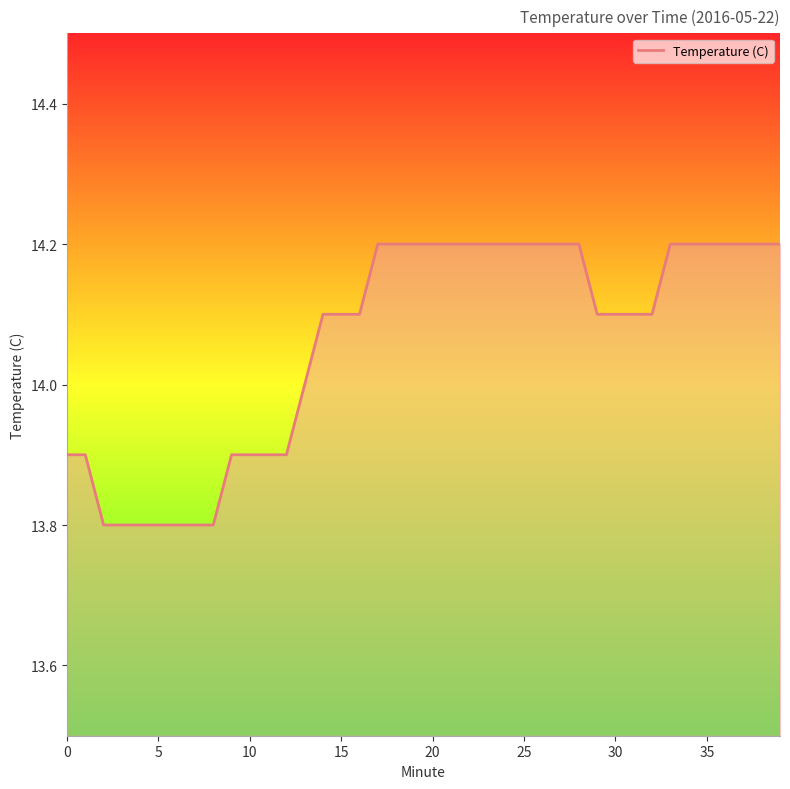

What is the greatest value displayed?

14.2